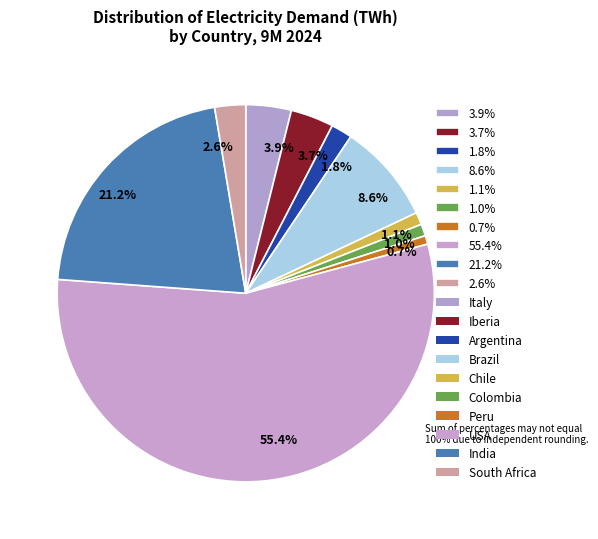

What is the largest slice in the pie chart?

55.4%